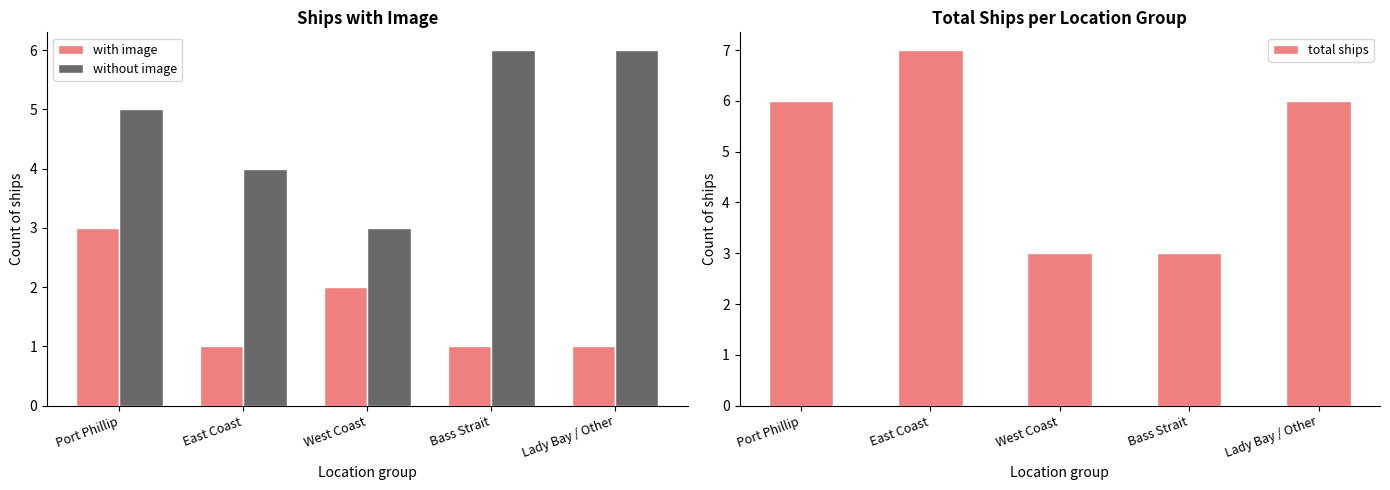

How many without image values are between 4 and 6?

4